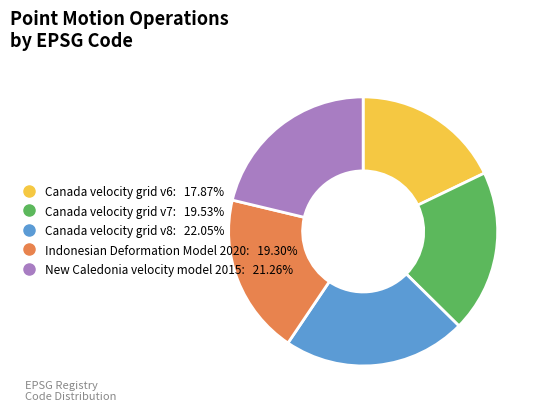

Is the sum of Canada velocity grid v7 and New Caledonia velocity model 2015 greater than half?

No